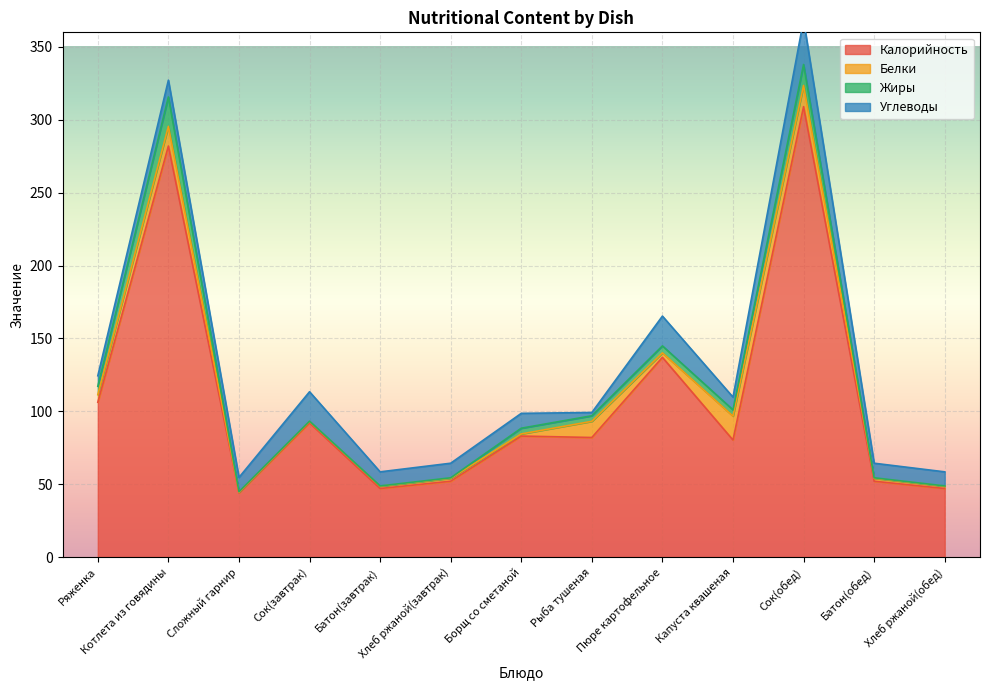

At which category is the sum across all series the highest?

Сок(обед)